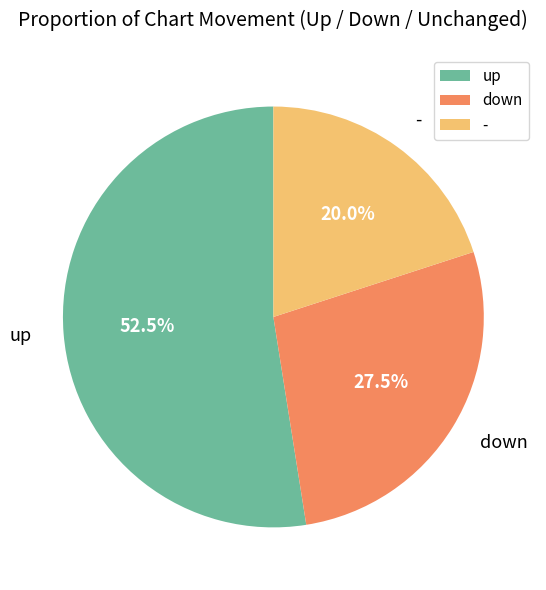

To the nearest percent, what is the difference between the largest and smallest slice percentages?

32%